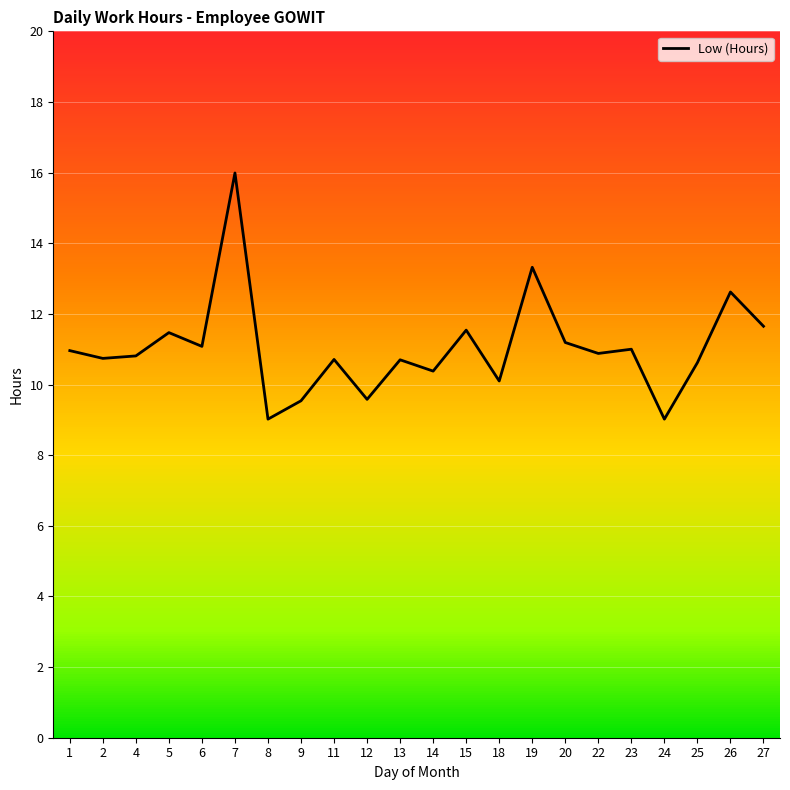

How many lines are shown in the chart?

1